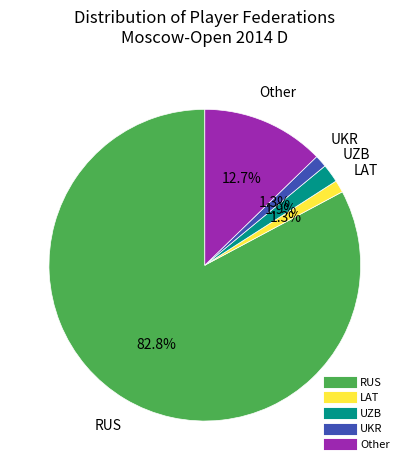

Is it true that UZB is 2% of the pie?

True